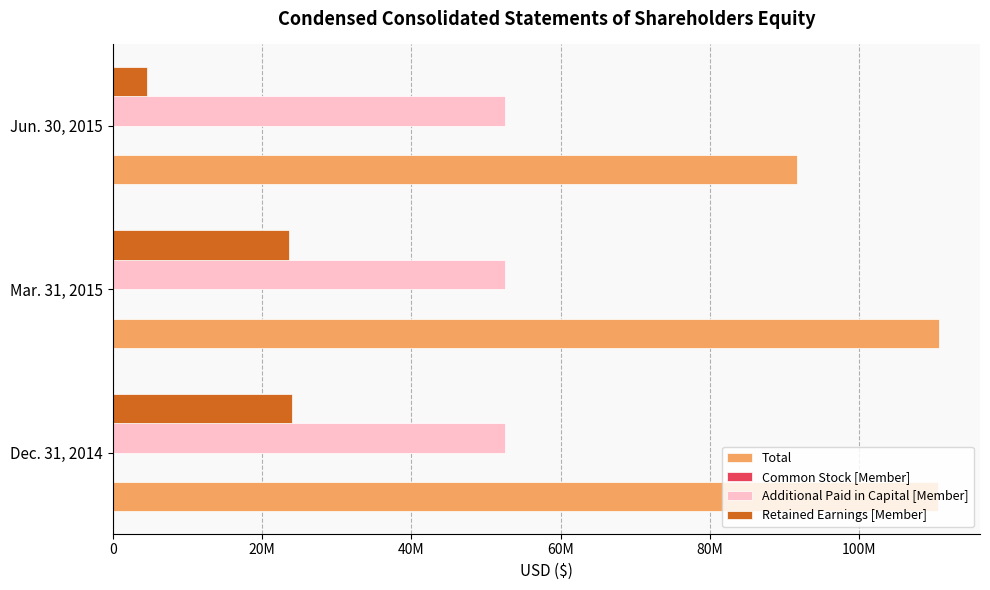

Are the bars horizontal?

Yes